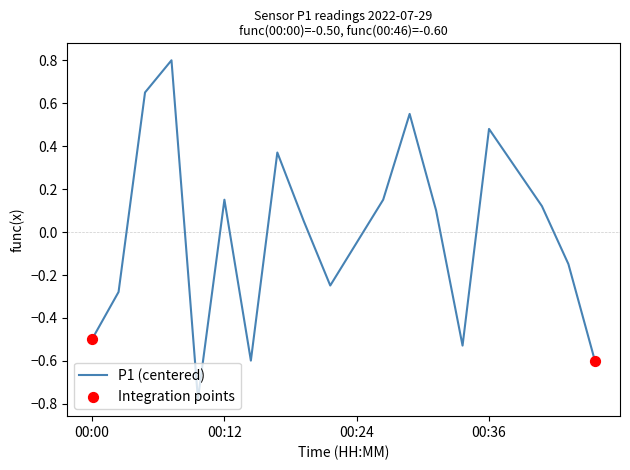

What is the difference between the maximum and minimum values?

1.6